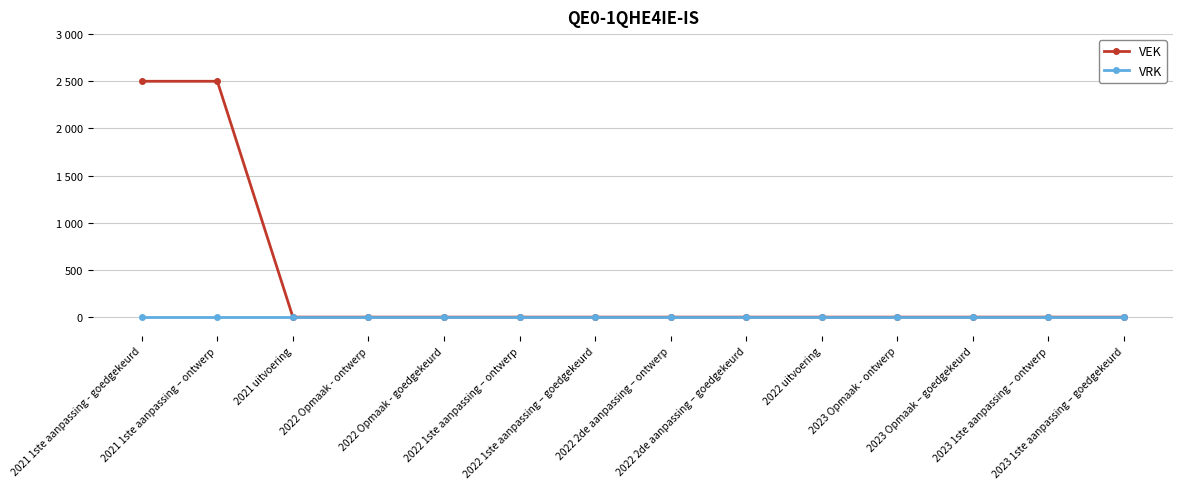

Does the chart have visible grid lines?

Yes